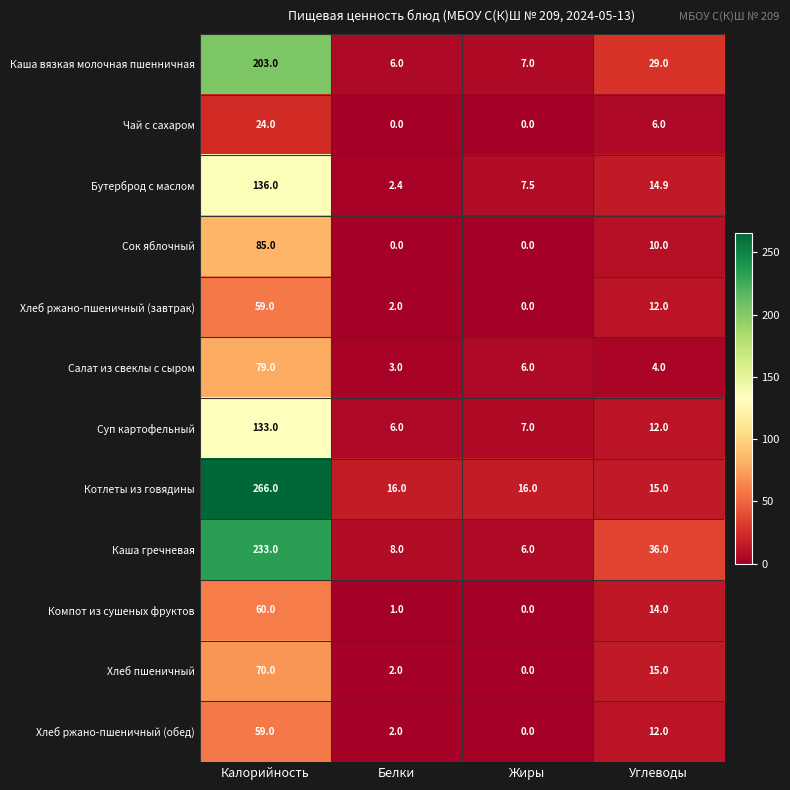

Which category has the highest value across all series?

Калорийность